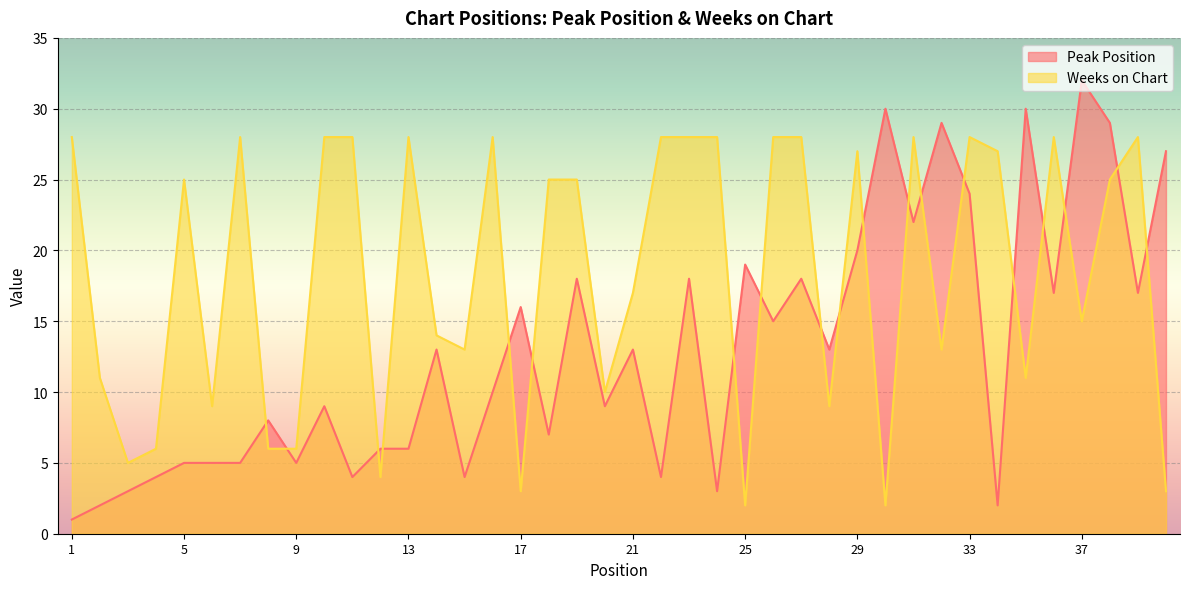

Where do Weeks on Chart and Peak Position first cross each other?

7 and 8